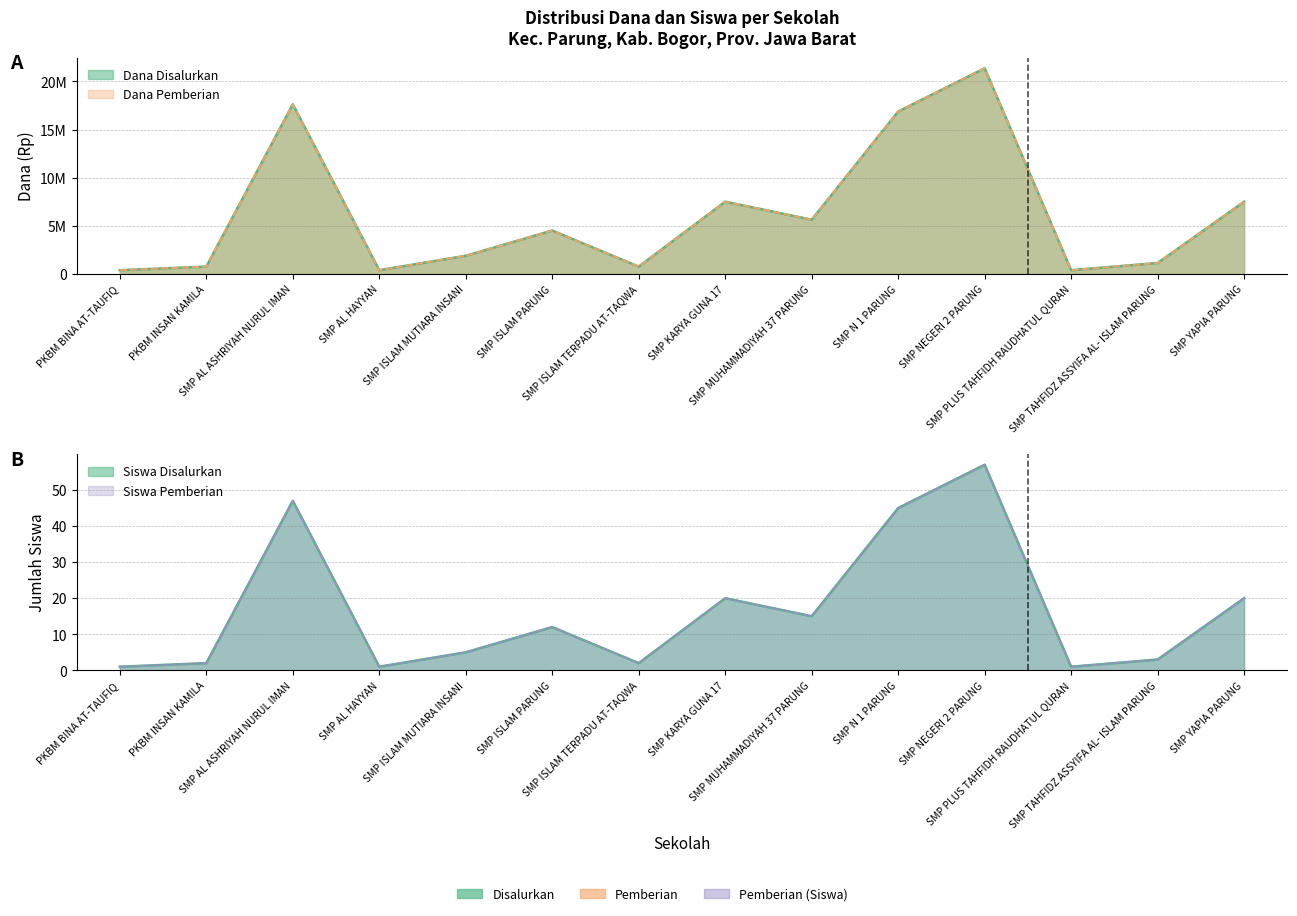

True or false: Dana Pemberian and Siswa Pemberian cross at least once.

False